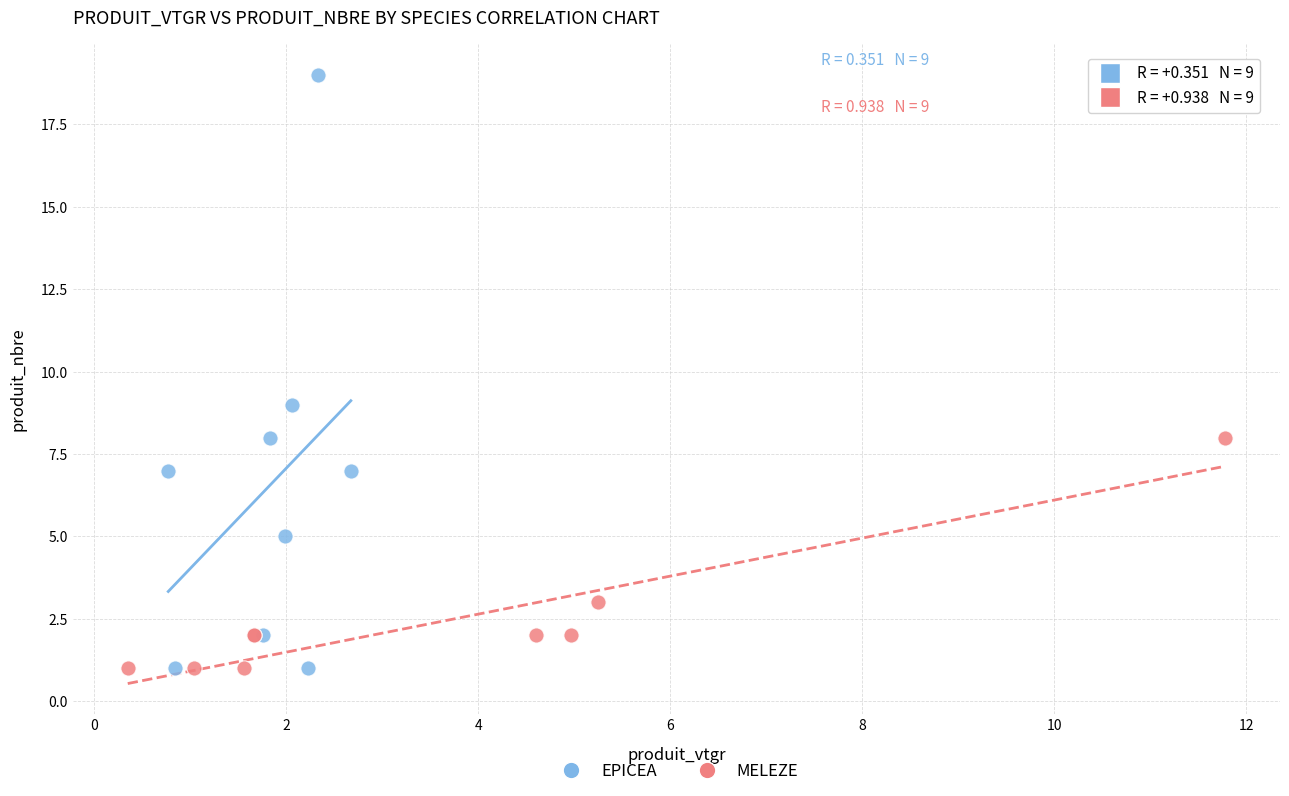

Which series has the largest Y range (max minus min)?

EPICEA